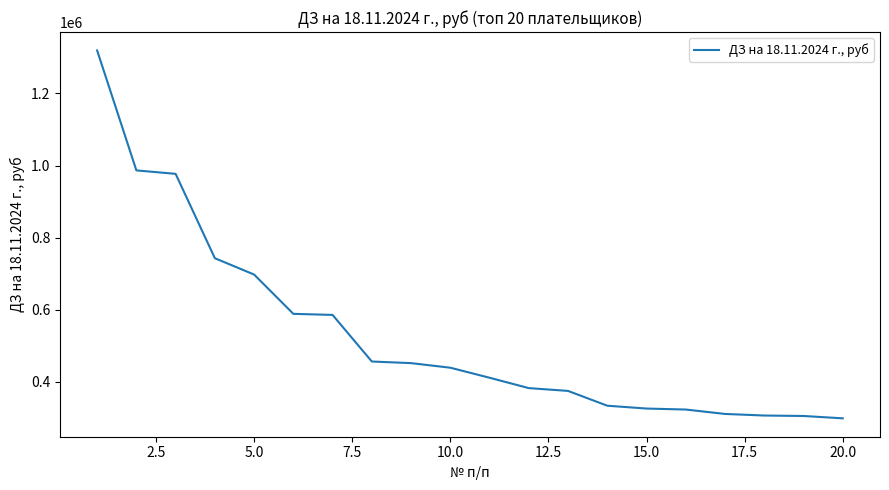

What is the difference between the maximum and minimum values?

1020322.0